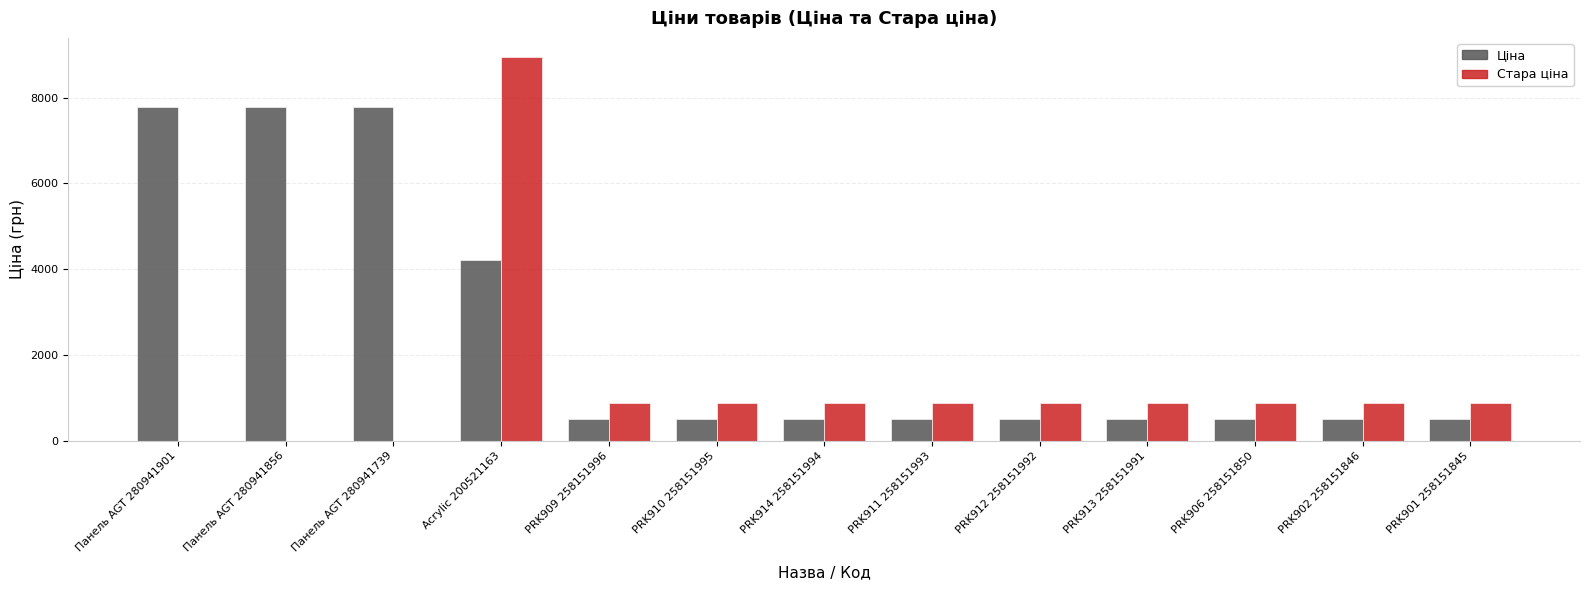

What is the sum of all Ціна values?

32225.8